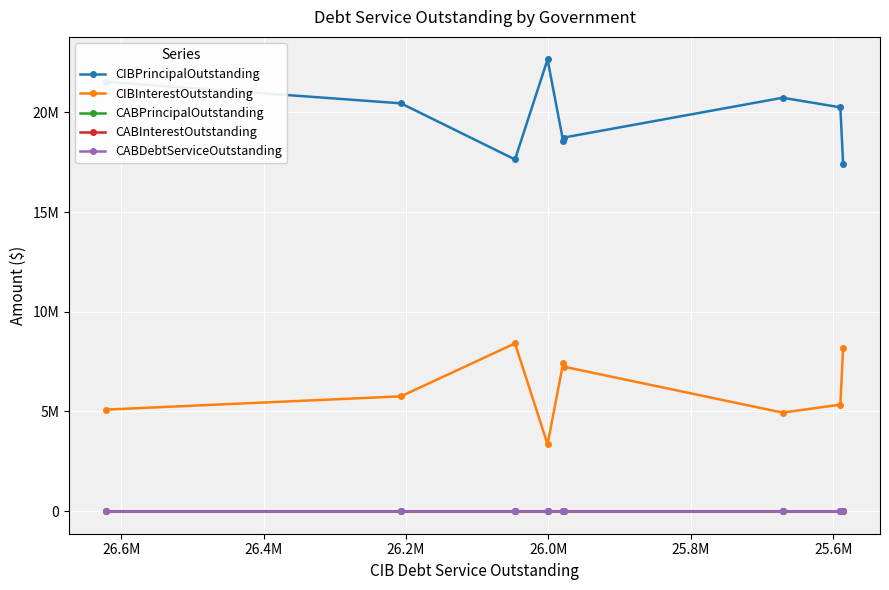

What is the sum of the CIBPrincipalOutstanding values at 25.8M and 26.2M?

36210000.0